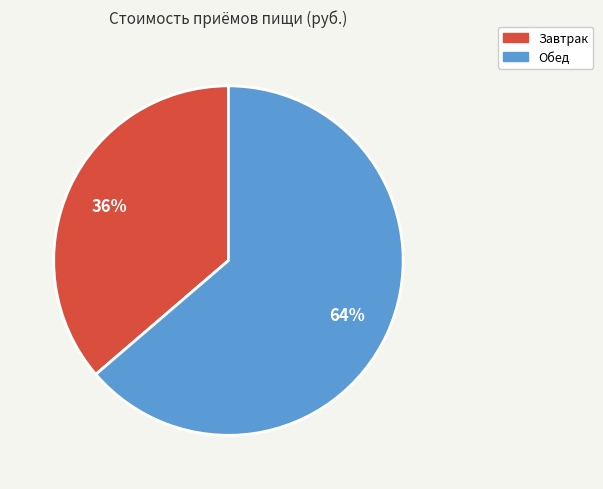

Is Обед the majority of the pie?

Yes